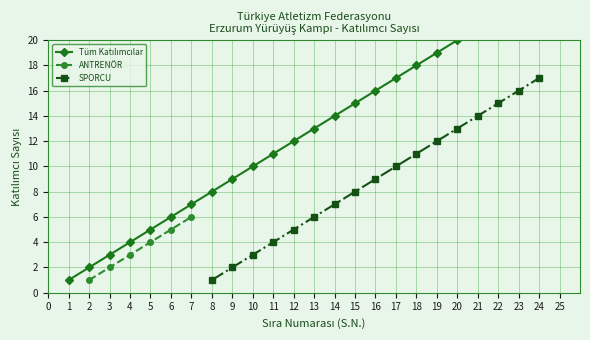

Is it true that SPORCU equals 17 at 17?

False